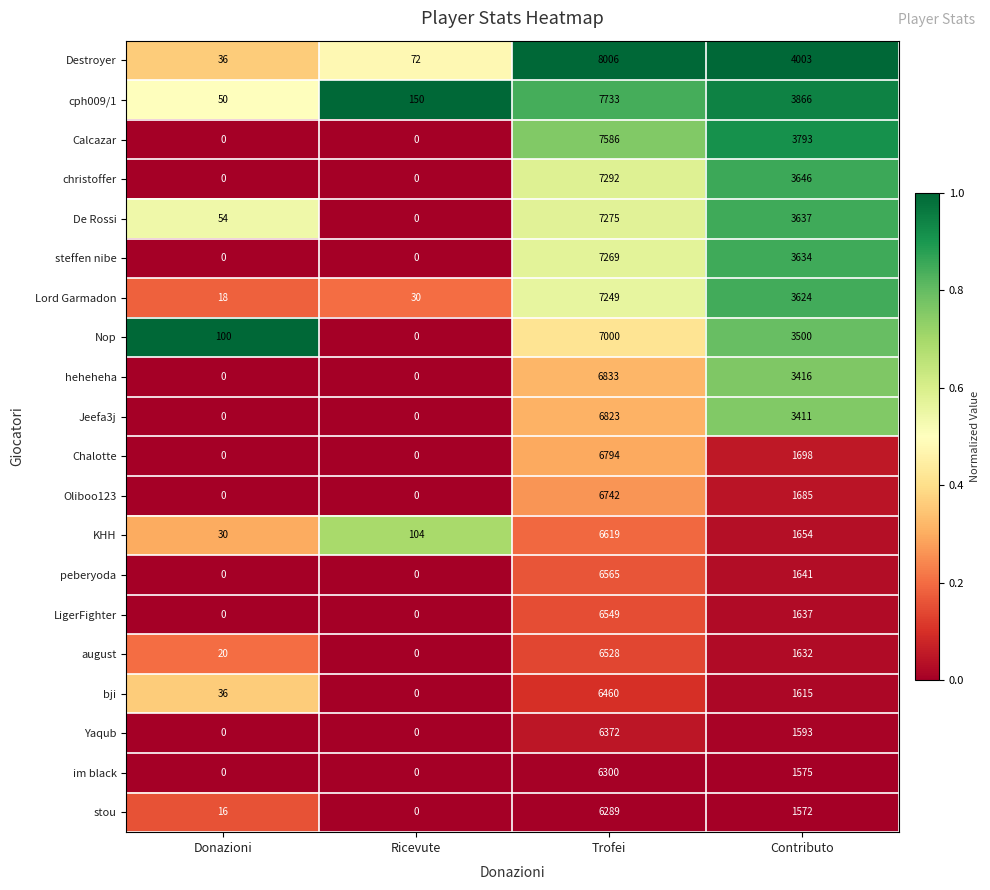

At which label is christoffer closest to 3646?

Contributo